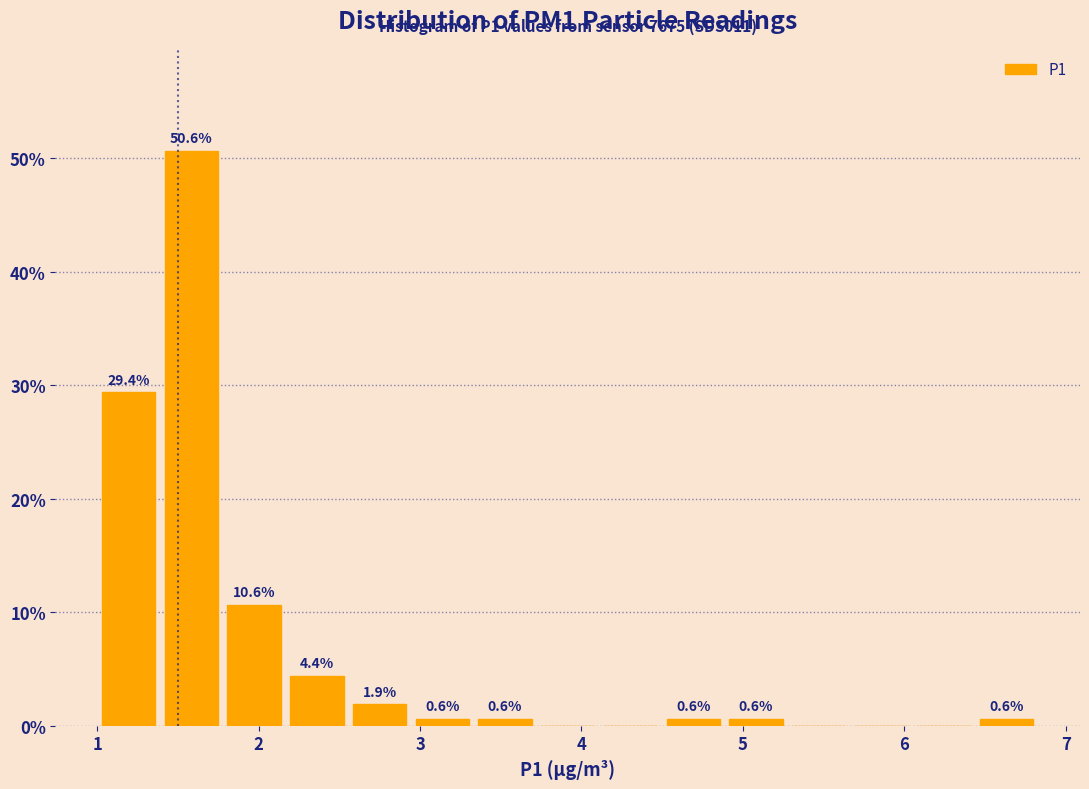

Read against the x-axis, roughly where is the centre of the tallest bar?

1.6